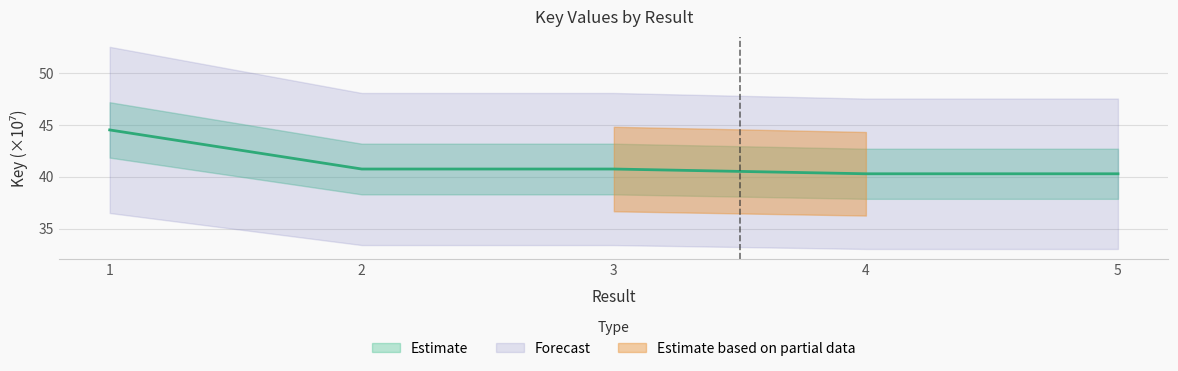

What is the difference between the second highest and minimum values?

0.5